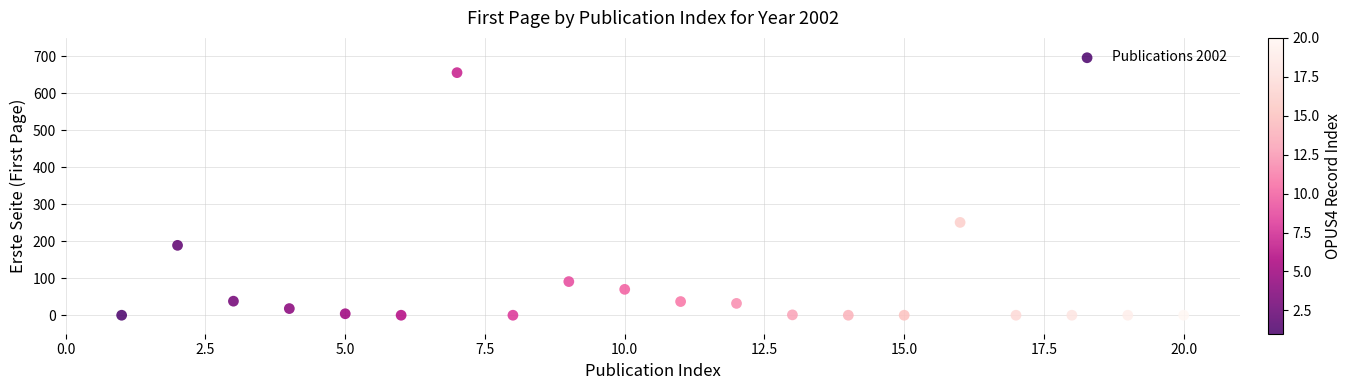

What Y value in the scatter plot is closest to 328?

251